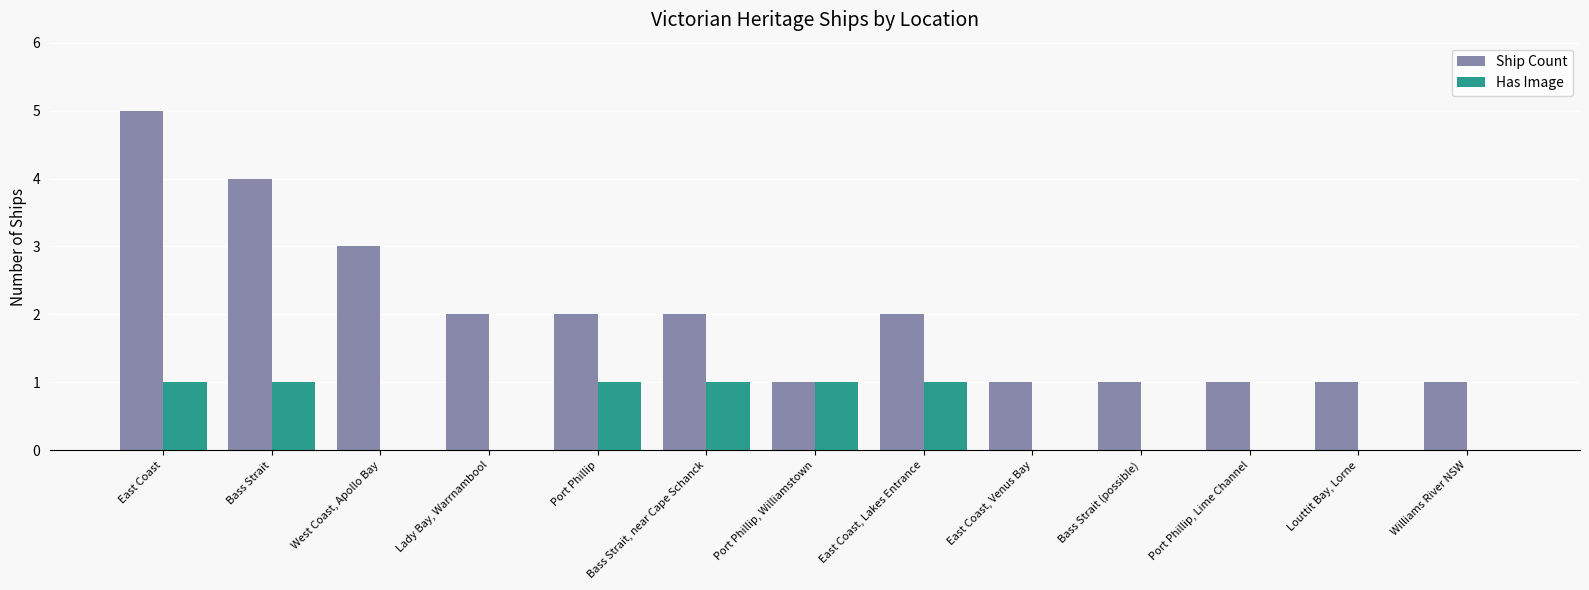

What is the sum of all Ship Count values?

26